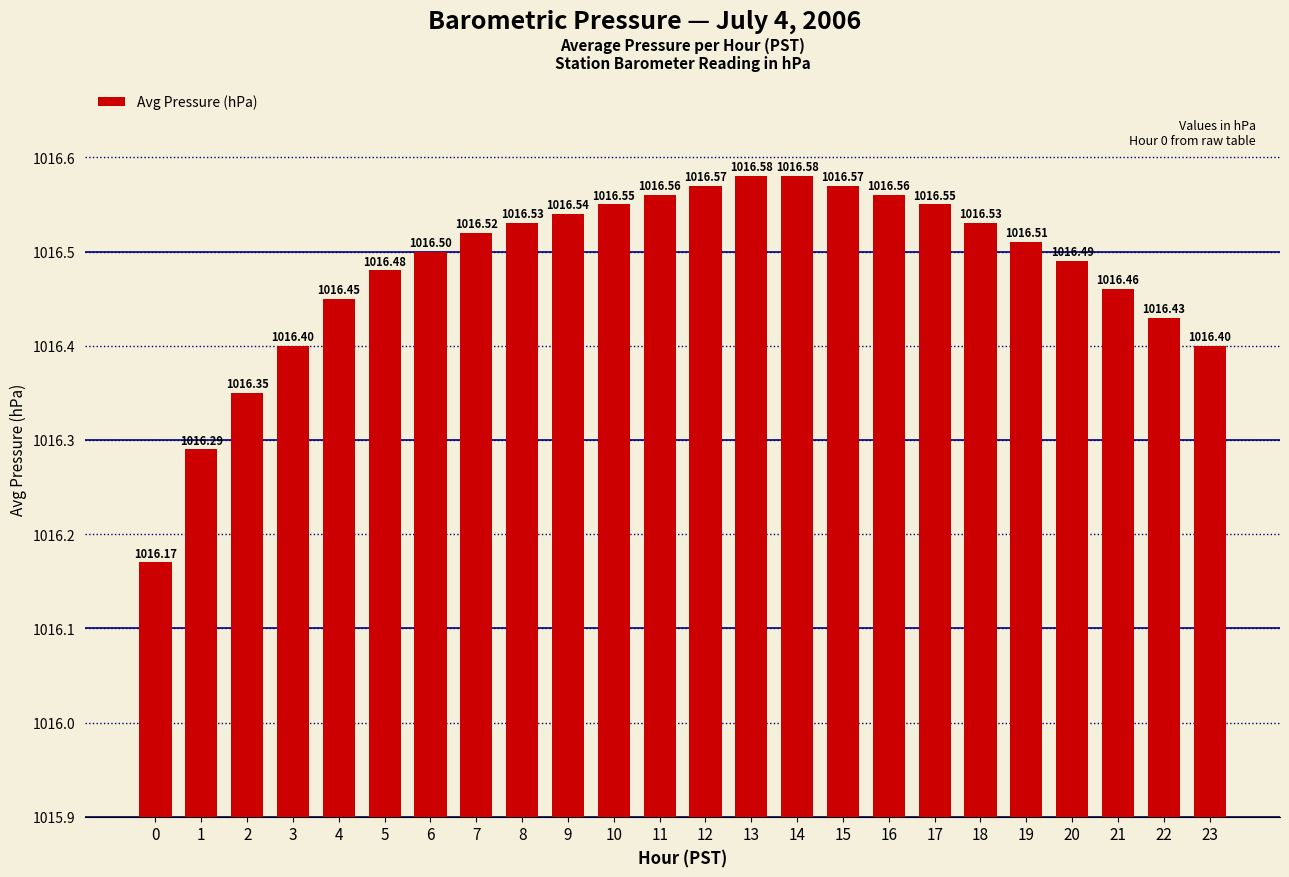

What is the greatest value displayed?

1016.6